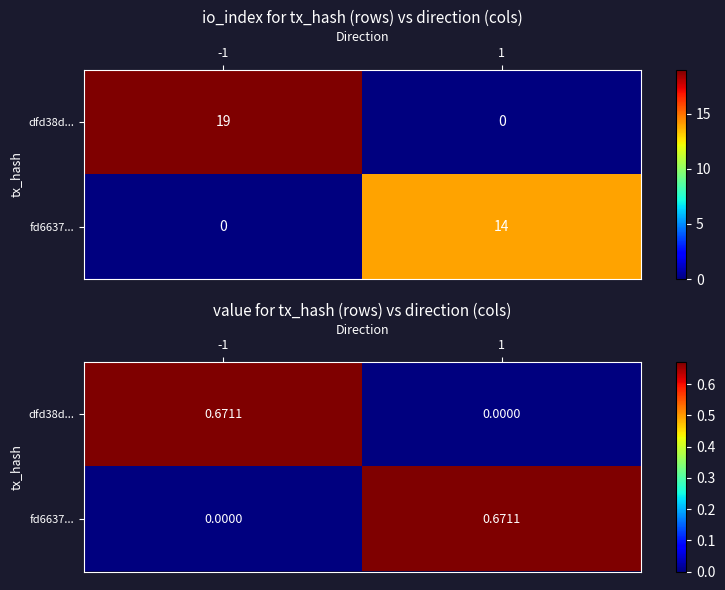

At which category is the sum across all series the highest?

-1